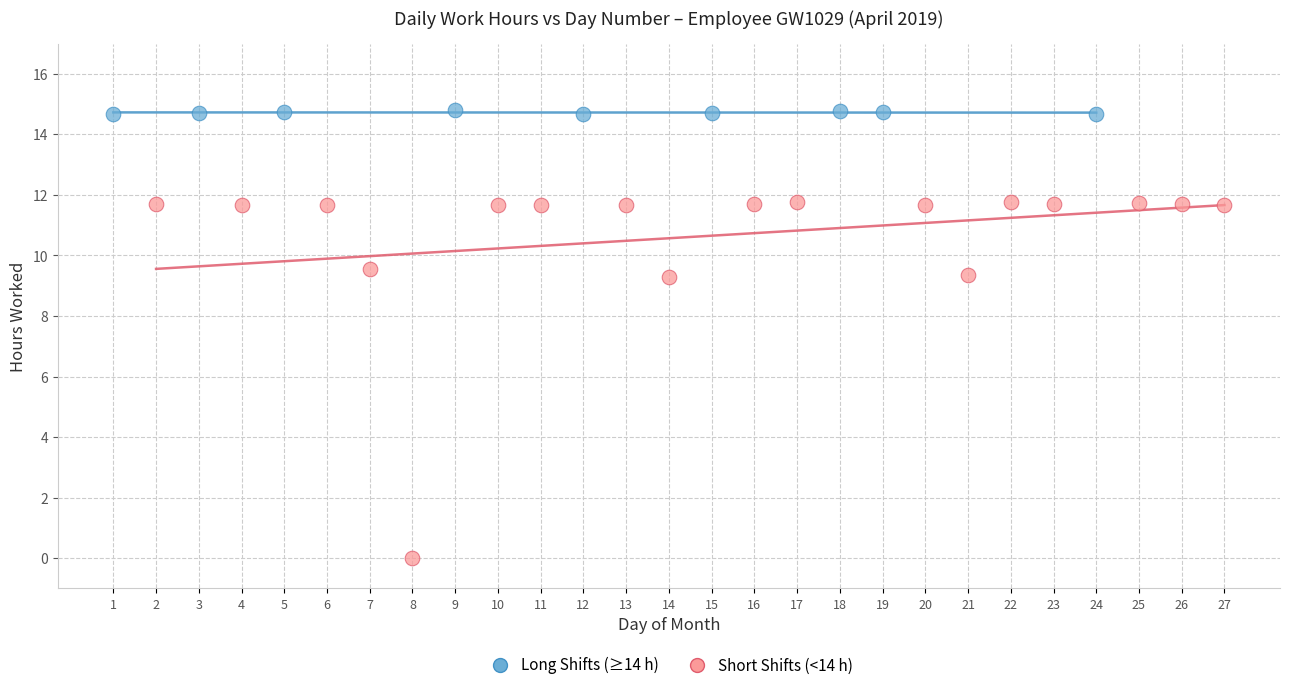

What are all the series names shown in the legend?

Long Shifts (≥14 h), Short Shifts (<14 h)